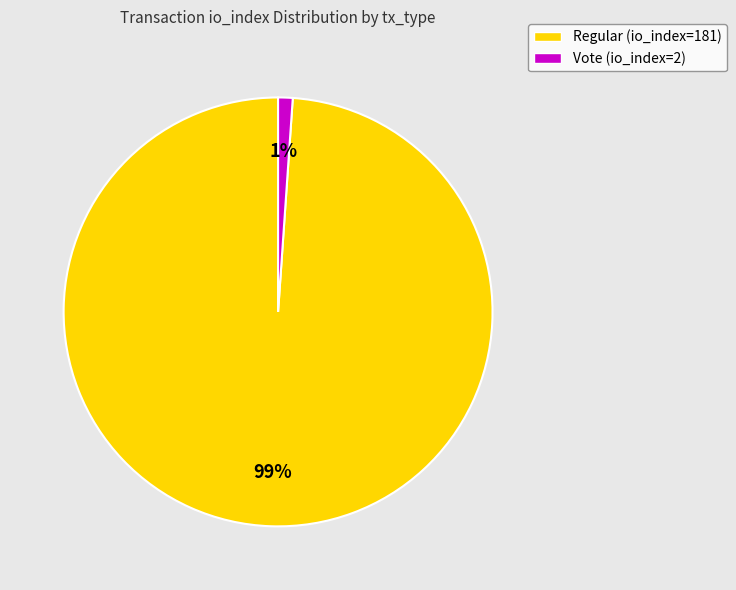

Do Vote (io_index=2) and Regular (io_index=181) together represent more than half of the pie?

Yes